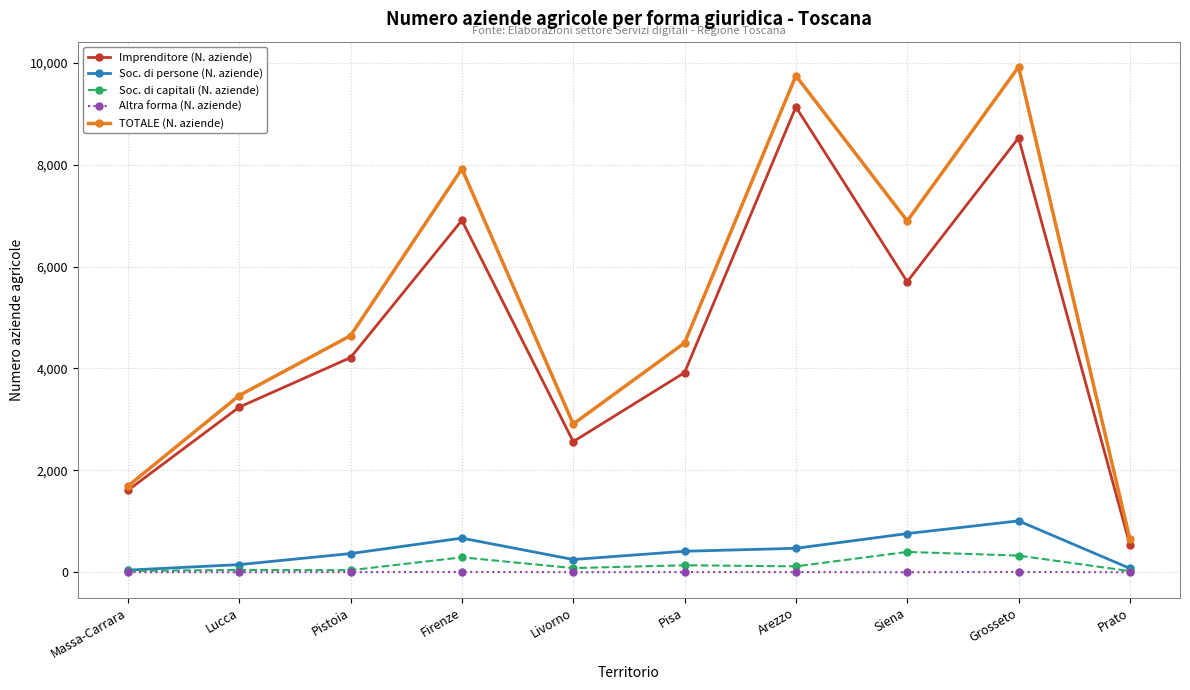

Count the number of data series in this chart.

5